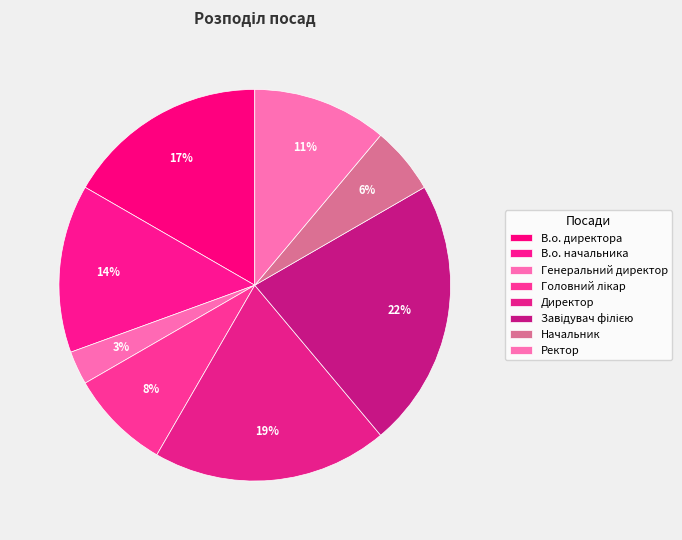

Count the number of slices in the pie.

8